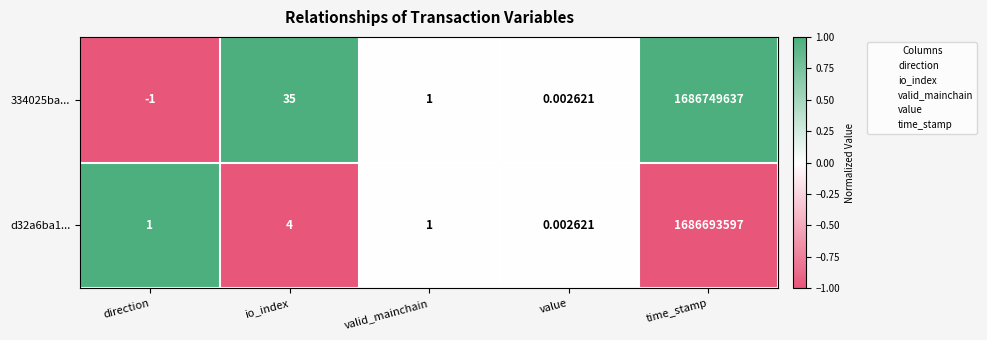

Between direction and valid_mainchain, which series saw the biggest shift?

334025ba...